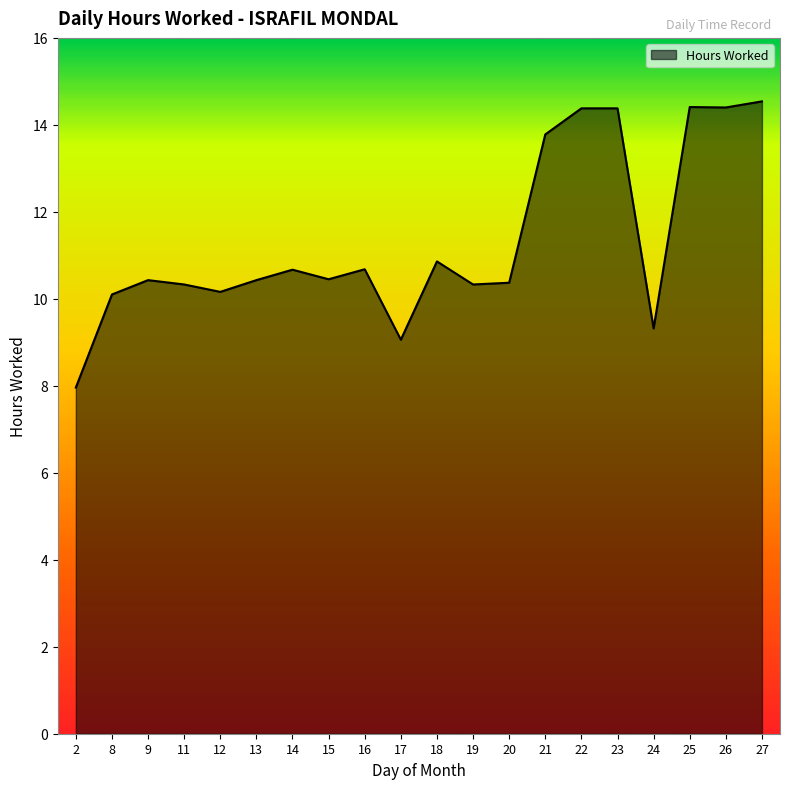

What is the ratio of the value at 24 to the value at 20?

0.9